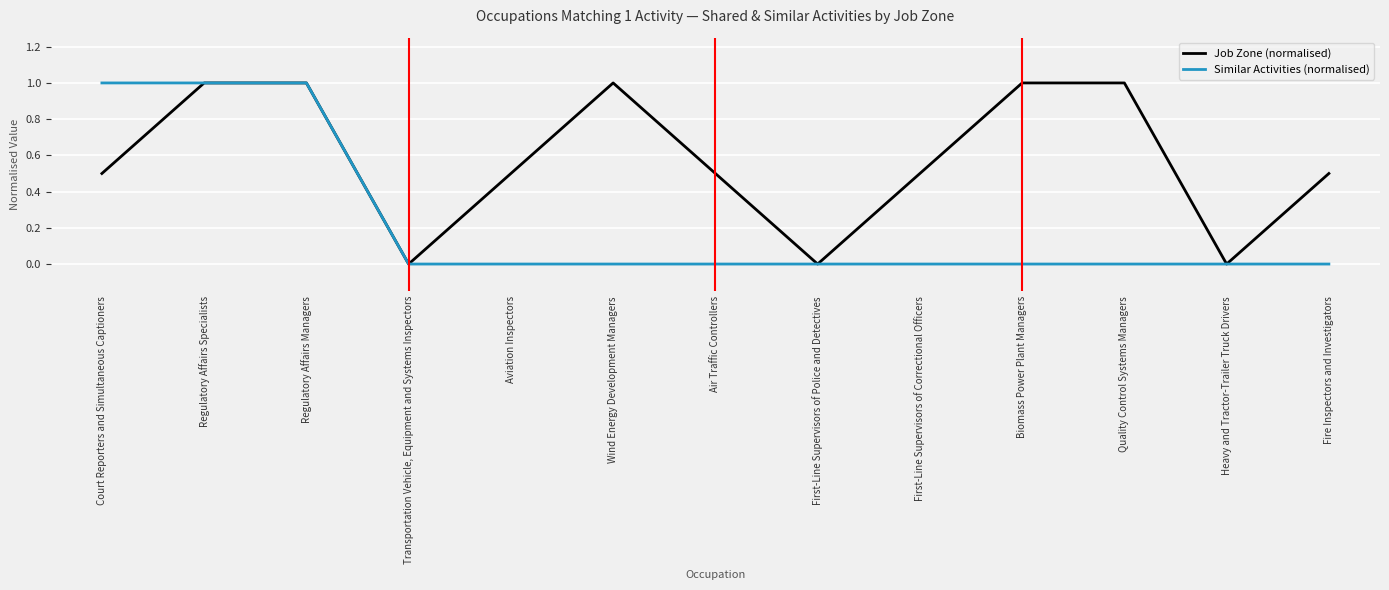

The value of Job Zone (normalised) at Transportation Vehicle, Equipment and Systems Inspectors is 0.4. True or false?

False